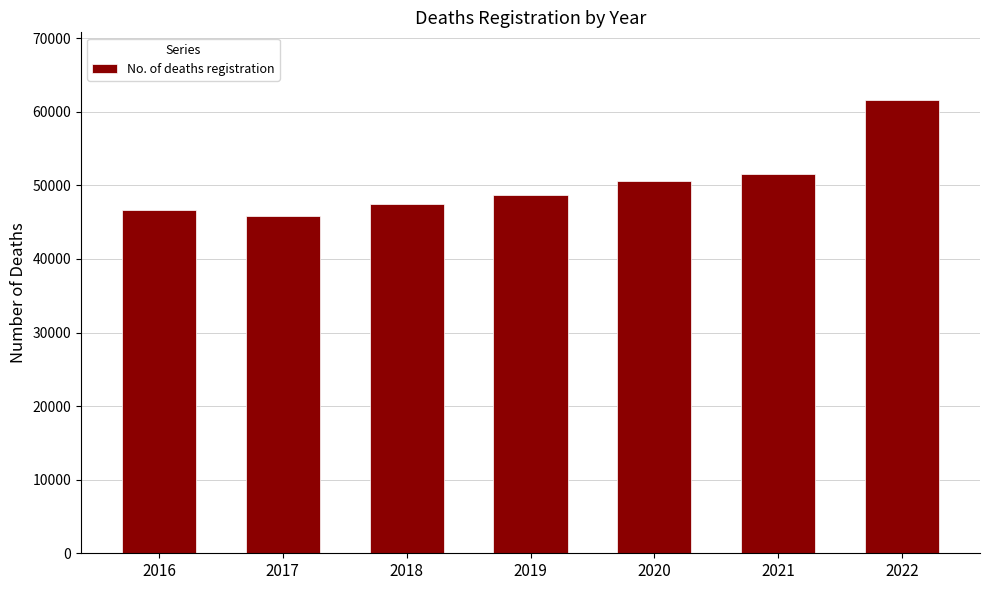

How many values are below 48706?

3